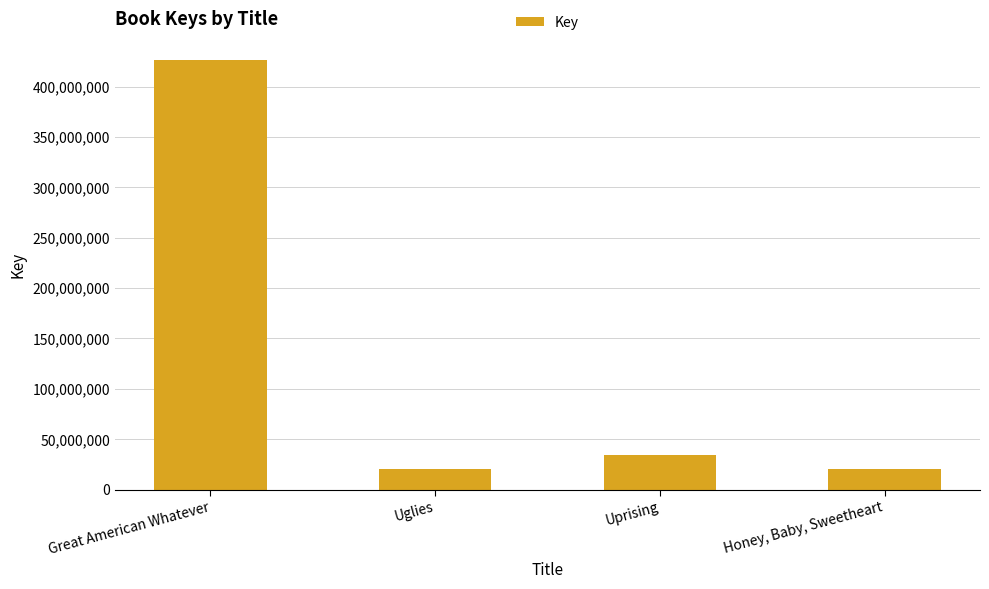

What is the difference between the values at Honey, Baby, Sweetheart and Uprising?

13341463